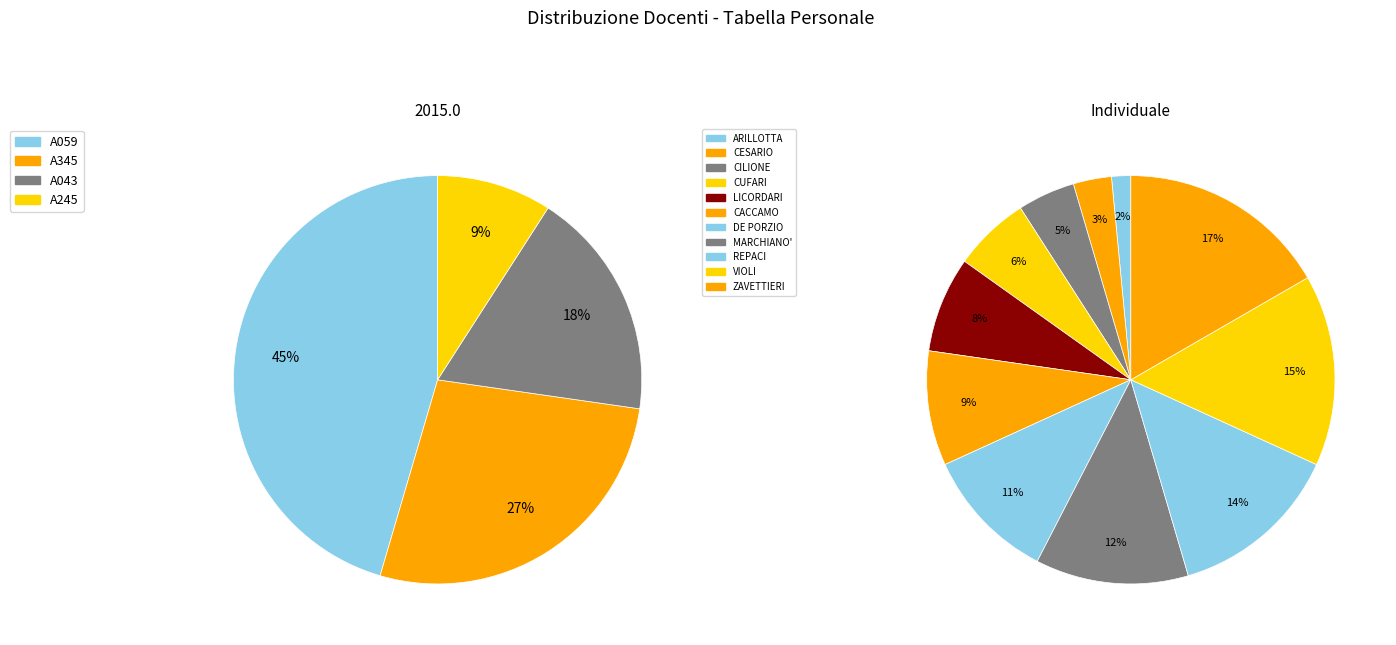

What percentage is the REPACI slice, to the nearest percent?

14%